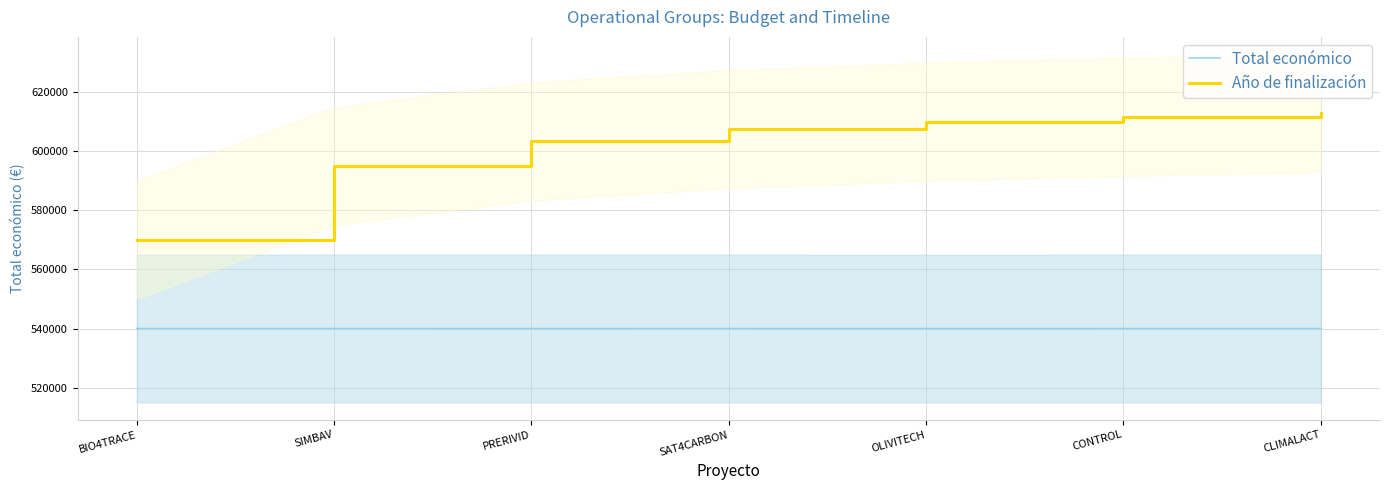

What position from the right is SIMBAV?

6